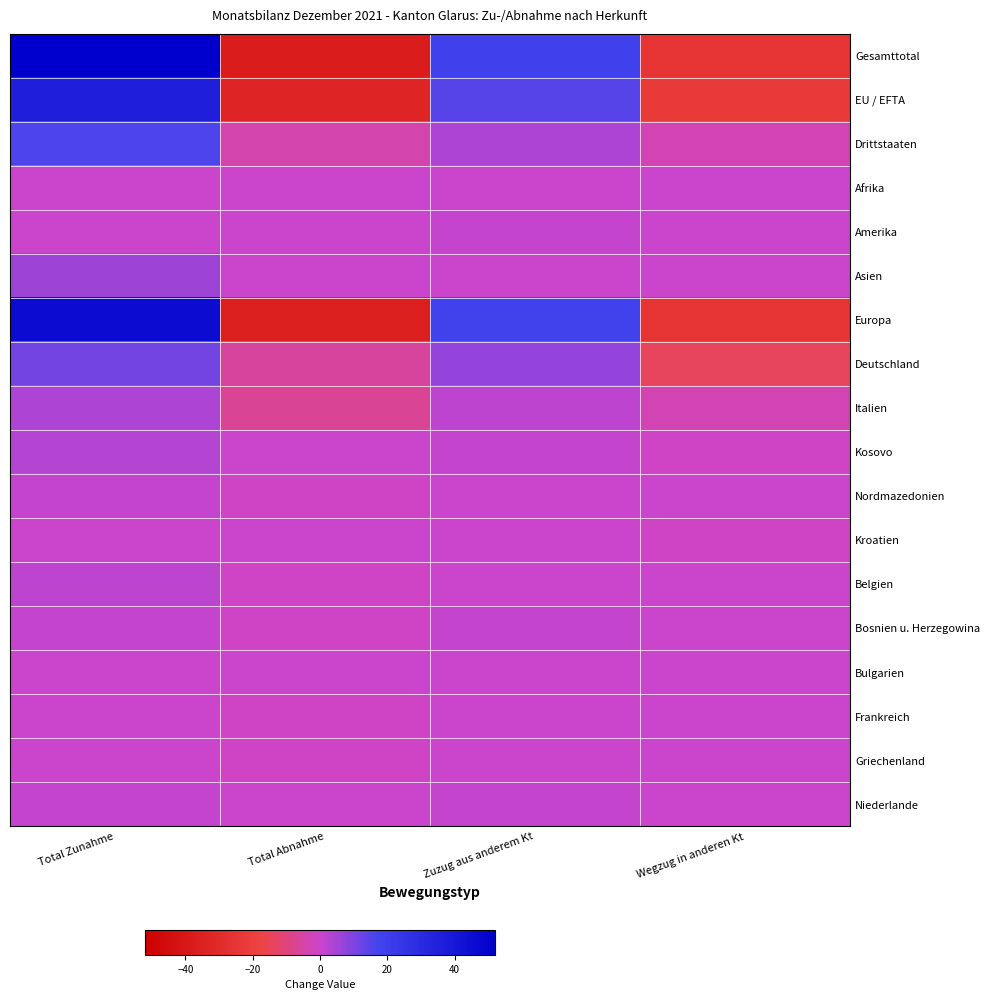

Reading left to right, list all the values displayed in this chart.

Gesamttotal: Total Zunahme=52	Total Abnahme=-37	Zuzug aus anderem Kt=19	Wegzug in anderen Kt=-25
EU / EFTA: Total Zunahme=36	Total Abnahme=-33	Zuzug aus anderem Kt=15	Wegzug in anderen Kt=-22
Drittstaaten: Total Zunahme=16	Total Abnahme=-4	Zuzug aus anderem Kt=4	Wegzug in anderen Kt=-3
Afrika: Total Zunahme=0	Total Abnahme=0	Zuzug aus anderem Kt=0	Wegzug in anderen Kt=0
Amerika: Total Zunahme=0	Total Abnahme=0	Zuzug aus anderem Kt=1	Wegzug in anderen Kt=0
Asien: Total Zunahme=6	Total Abnahme=0	Zuzug aus anderem Kt=0	Wegzug in anderen Kt=0
Europa: Total Zunahme=46	Total Abnahme=-36	Zuzug aus anderem Kt=18	Wegzug in anderen Kt=-25
Deutschland: Total Zunahme=11	Total Abnahme=-6	Zuzug aus anderem Kt=7	Wegzug in anderen Kt=-14
Italien: Total Zunahme=4	Total Abnahme=-7	Zuzug aus anderem Kt=2	Wegzug in anderen Kt=-3
Kosovo: Total Zunahme=3	Total Abnahme=0	Zuzug aus anderem Kt=1	Wegzug in anderen Kt=-1
Nordmazedonien: Total Zunahme=1	Total Abnahme=-1	Zuzug aus anderem Kt=0	Wegzug in anderen Kt=0
Kroatien: Total Zunahme=0	Total Abnahme=0	Zuzug aus anderem Kt=0	Wegzug in anderen Kt=-1
Belgien: Total Zunahme=2	Total Abnahme=-1	Zuzug aus anderem Kt=0	Wegzug in anderen Kt=0
Bosnien u. Herzegowina: Total Zunahme=1	Total Abnahme=-1	Zuzug aus anderem Kt=1	Wegzug in anderen Kt=0
Bulgarien: Total Zunahme=0	Total Abnahme=0	Zuzug aus anderem Kt=0	Wegzug in anderen Kt=0
Frankreich: Total Zunahme=0	Total Abnahme=-1	Zuzug aus anderem Kt=0	Wegzug in anderen Kt=0
Griechenland: Total Zunahme=0	Total Abnahme=-1	Zuzug aus anderem Kt=0	Wegzug in anderen Kt=0
Niederlande: Total Zunahme=1	Total Abnahme=0	Zuzug aus anderem Kt=1	Wegzug in anderen Kt=0